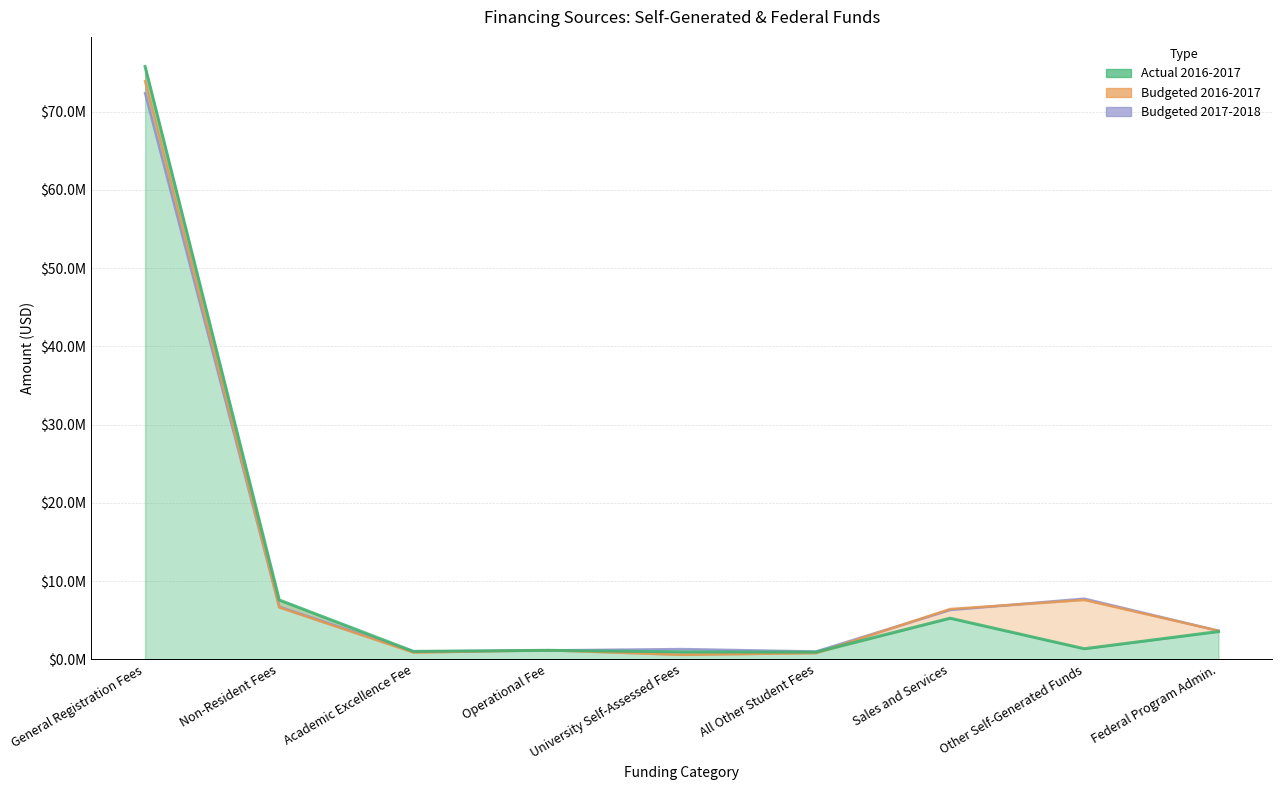

List the series in order of their peak value, lowest first.

Budgeted 2017-2018, Budgeted 2016-2017, Actual 2016-2017